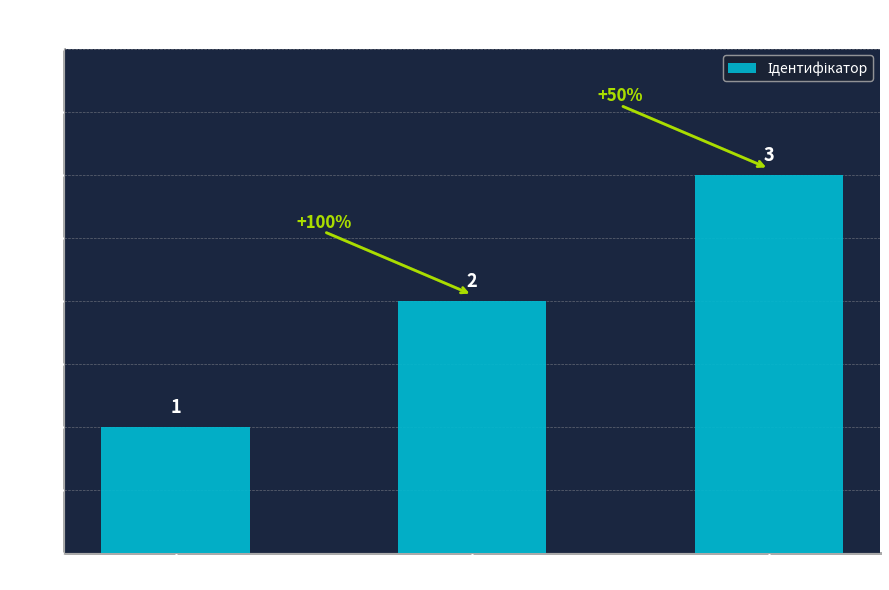

What is the value of the 2nd bar from the left?

2